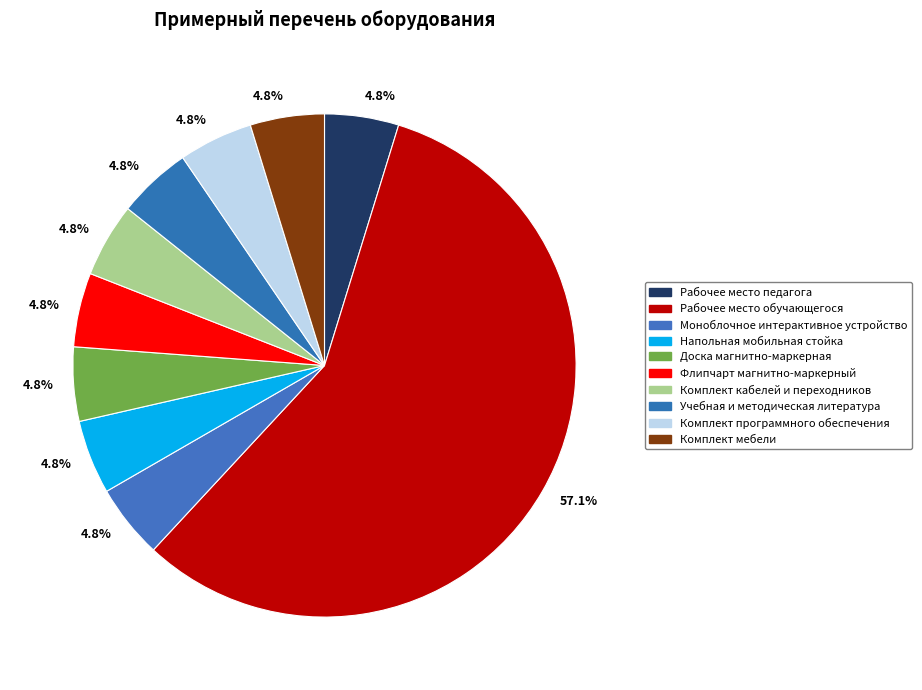

What is the largest slice in the pie chart?

Рабочее место обучающегося